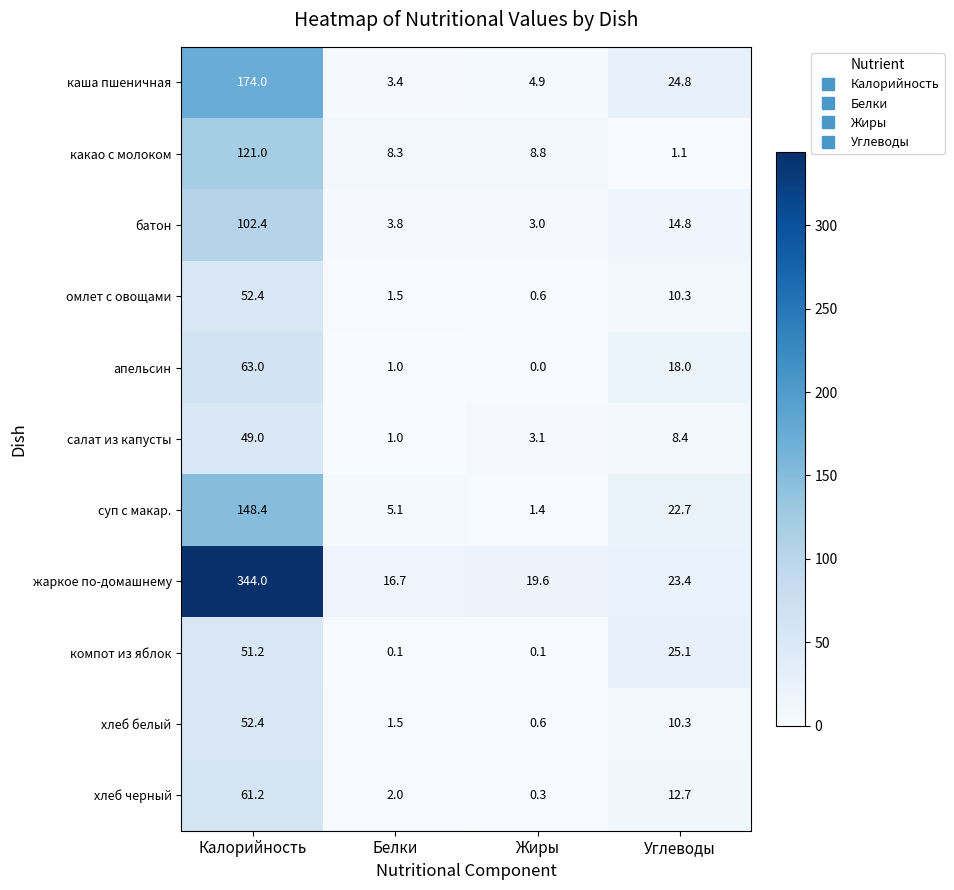

Which series has the largest range (max minus min)?

жаркое по-домашнему